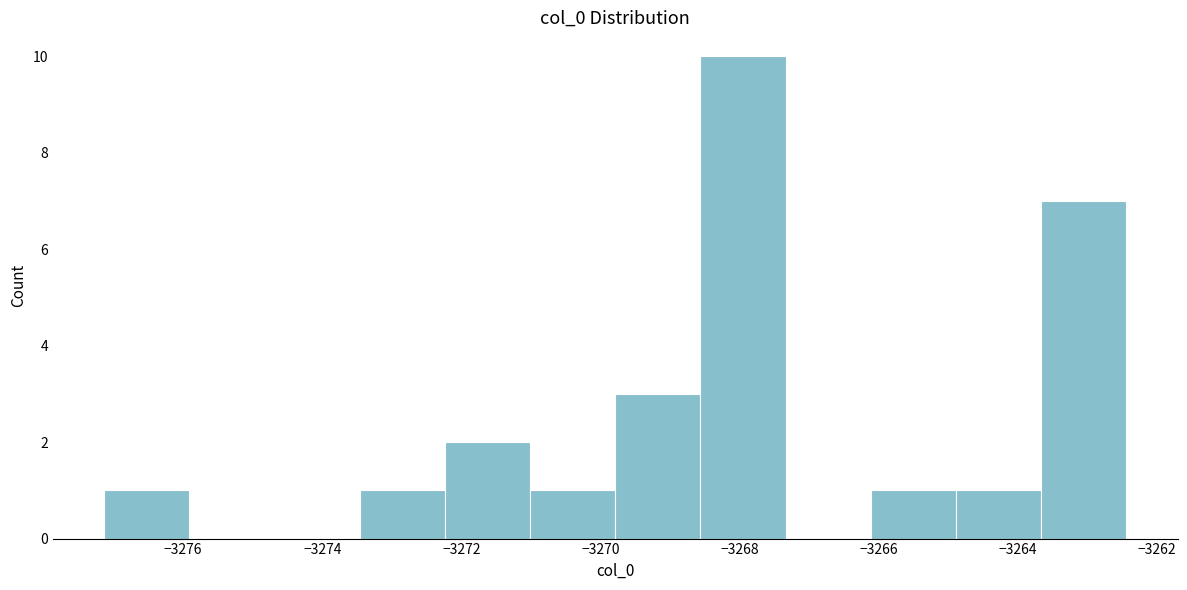

Reading left to right, list every bar in this chart as the range it spans on the x-axis followed by its height. Neither the bar edges nor the heights are printed on the chart, so give them approximately, as read against the axes.

-3277.2 to -3276.0: 1
-3276.0 to -3274.6: 0
-3274.6 to -3273.4: 0
-3273.4 to -3272.2: 1
-3272.2 to -3271.0: 2
-3271.0 to -3269.8: 1
-3269.8 to -3268.6: 3
-3268.6 to -3267.4: 10
-3267.4 to -3266.2: 0
-3266.2 to -3264.8: 1
-3264.8 to -3263.6: 1
-3263.6 to -3262.4: 7